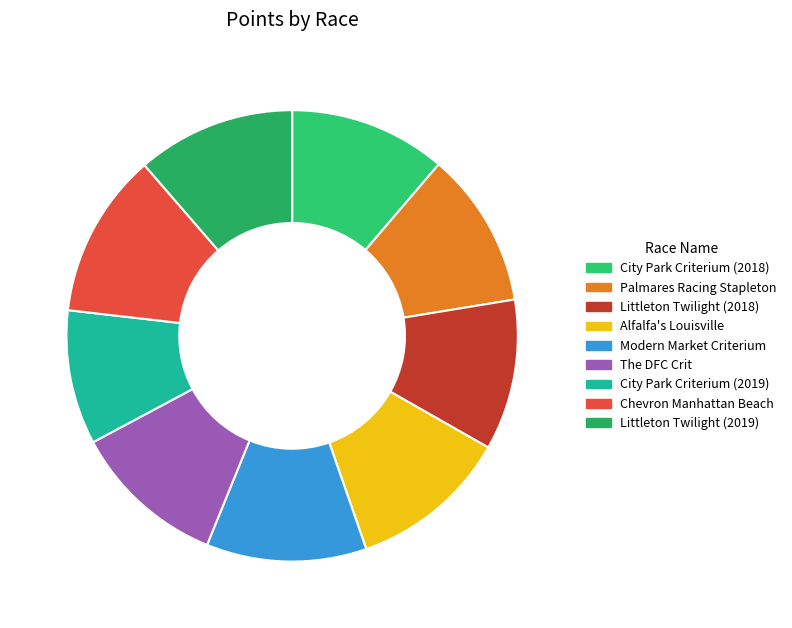

To the nearest percent, what percentage of the pie is Modern Market Criterium?

11%